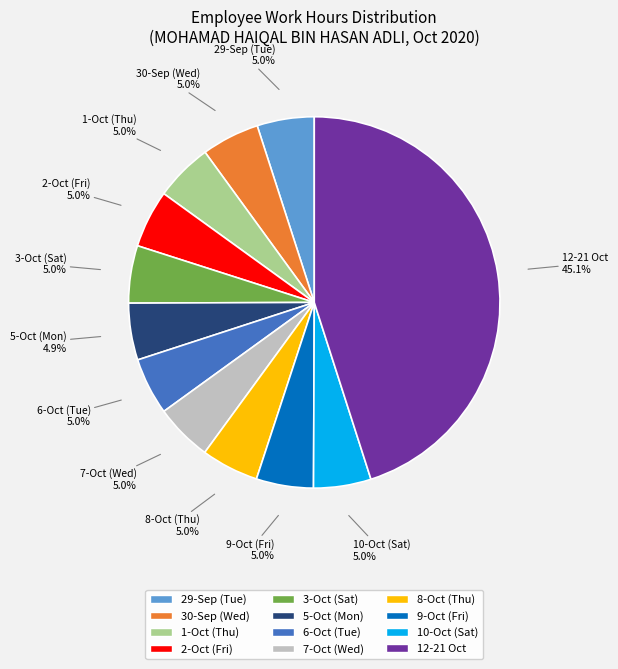

How many segments does this pie chart have?

12